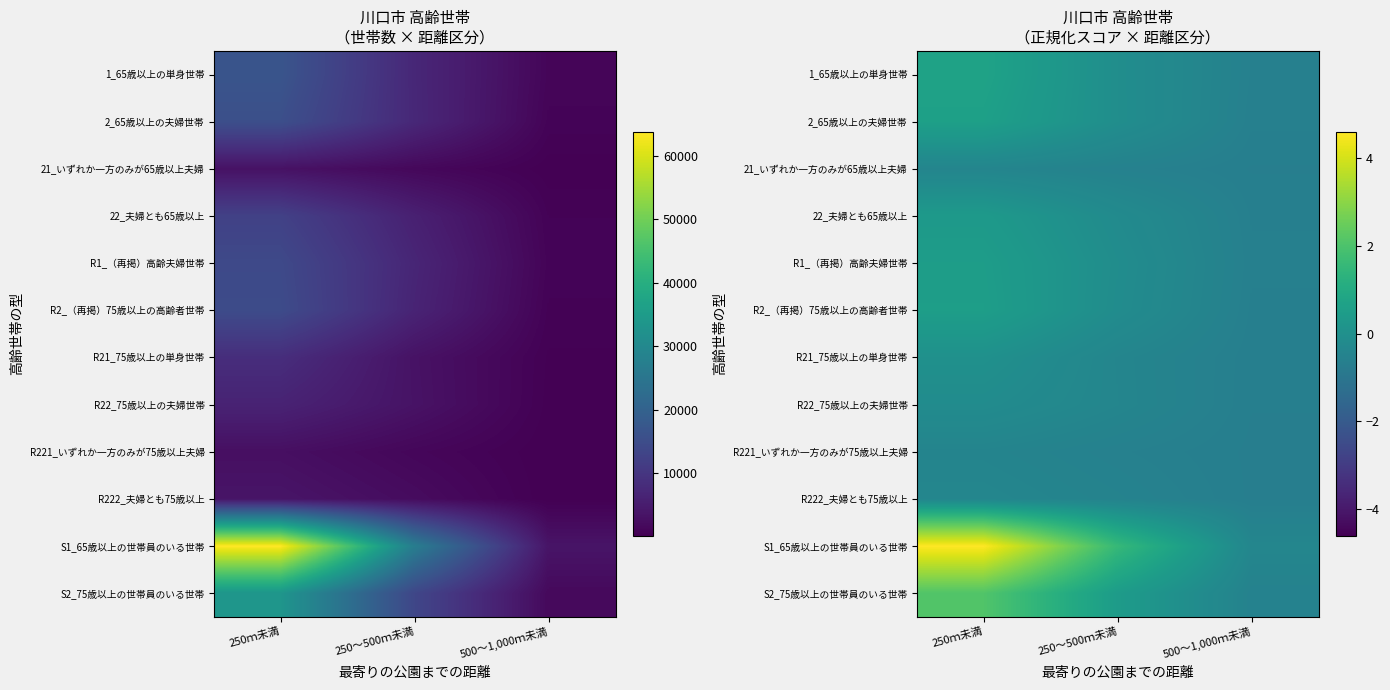

Which series changed the most between 250ｍ未満 and 250～500ｍ未満?

S1_65歳以上の世帯員のいる世帯